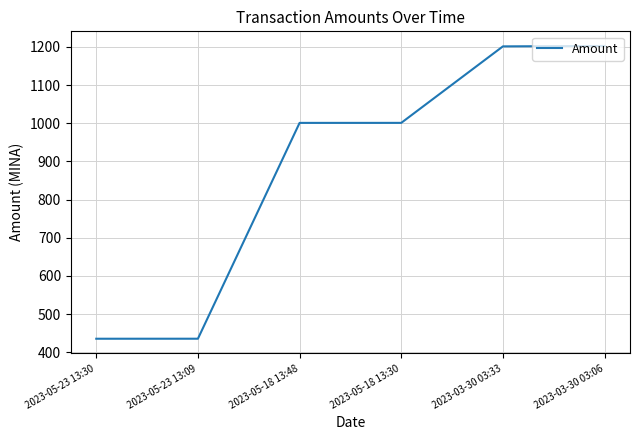

True or false: there are more than 2 points higher than both neighbors.

False